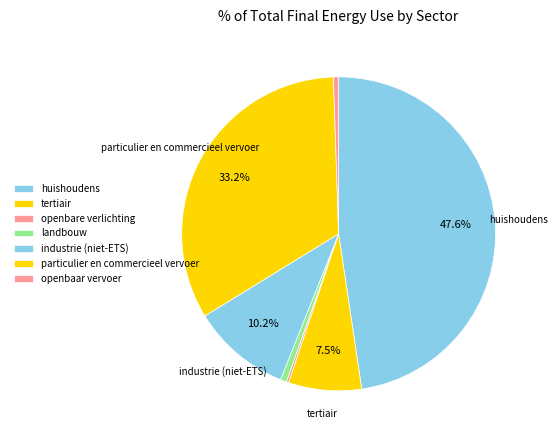

Does openbare verlichting account for over 50% of the chart?

No